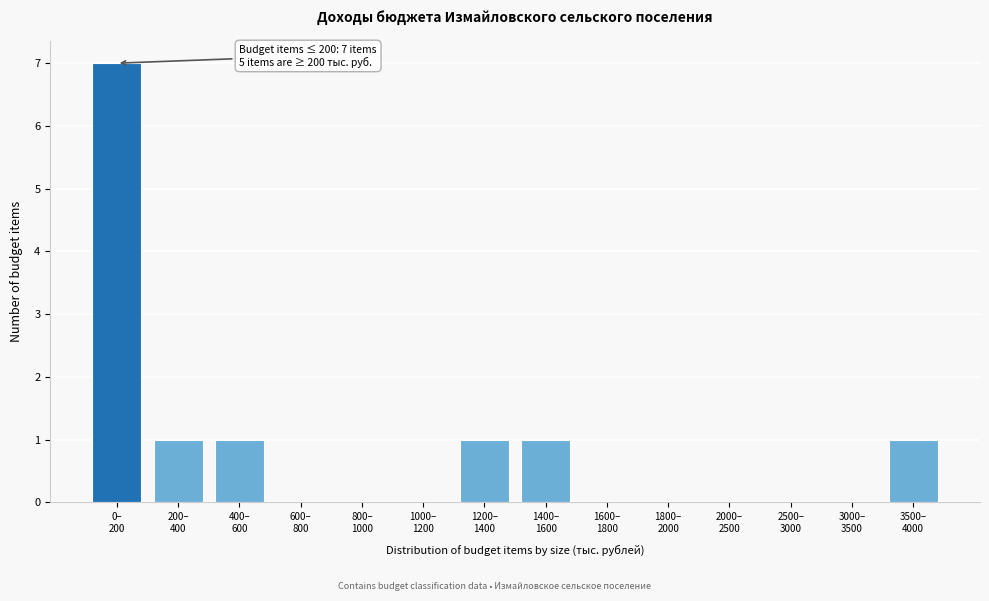

What is the sum of all values?

12